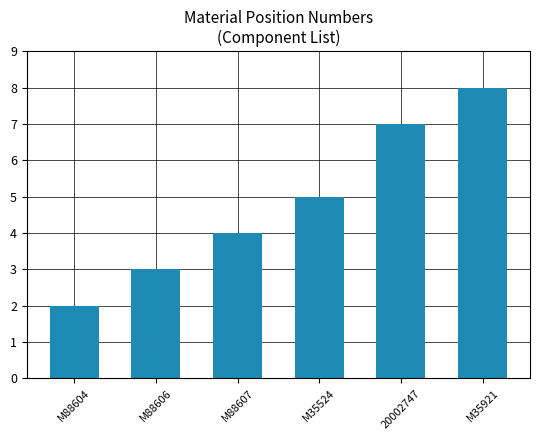

Between M35524 and M88606, which is larger?

M35524